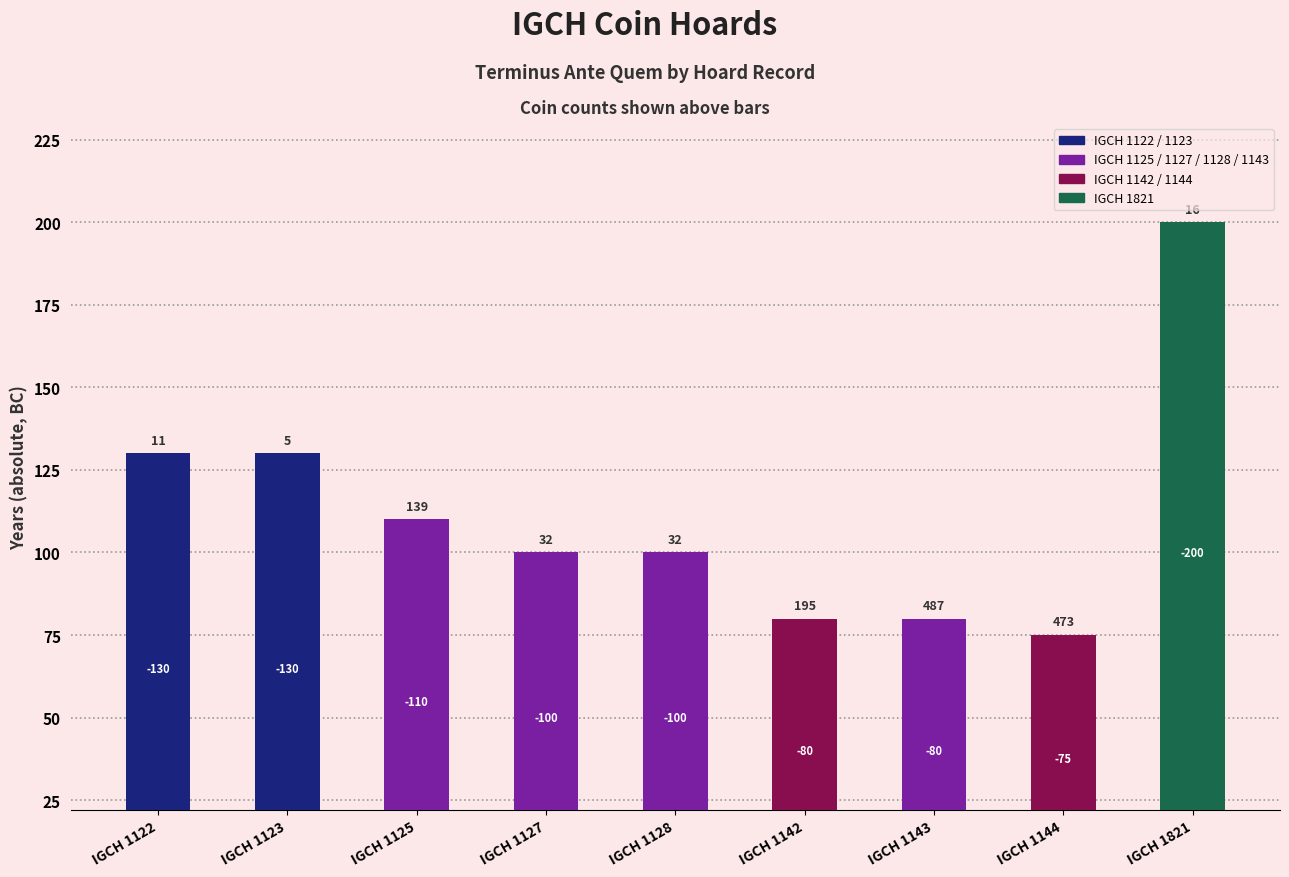

Does the chart contain any negative values?

No